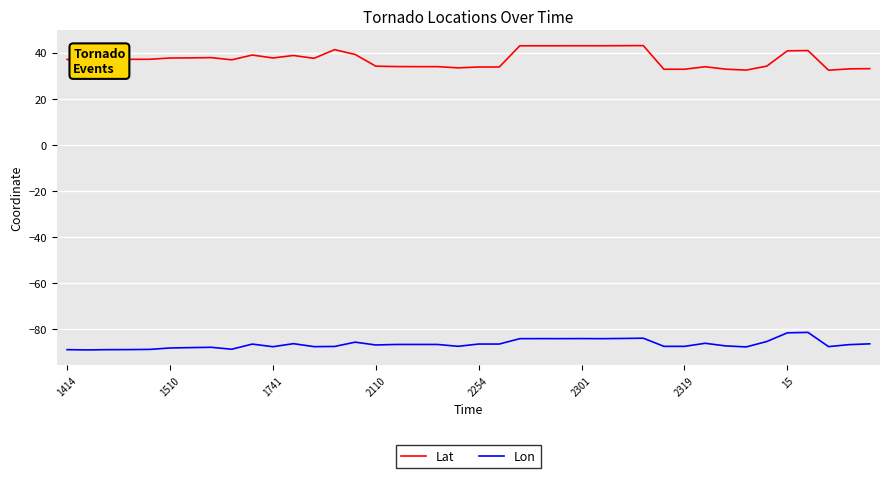

True or false: Lon and Lat cross at least once.

False